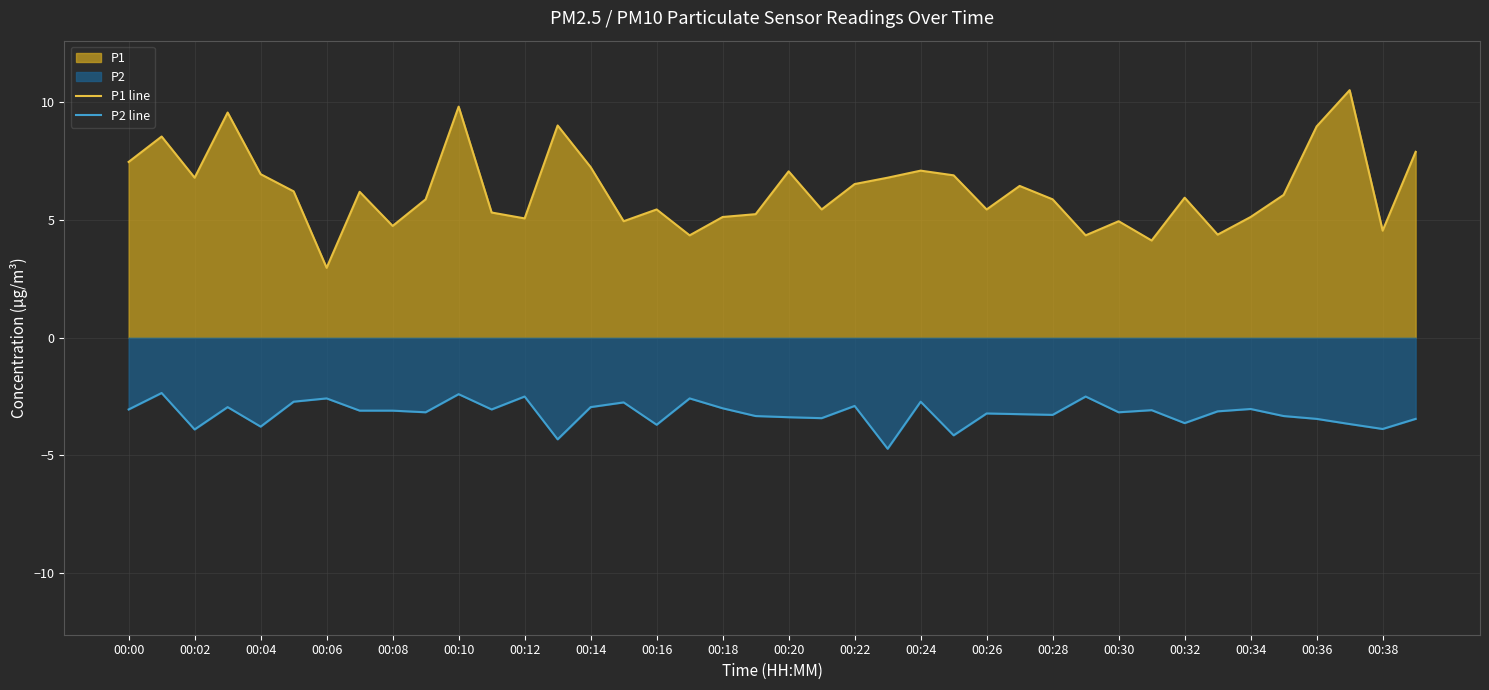

Does the chart display data point markers on the line(s)?

No